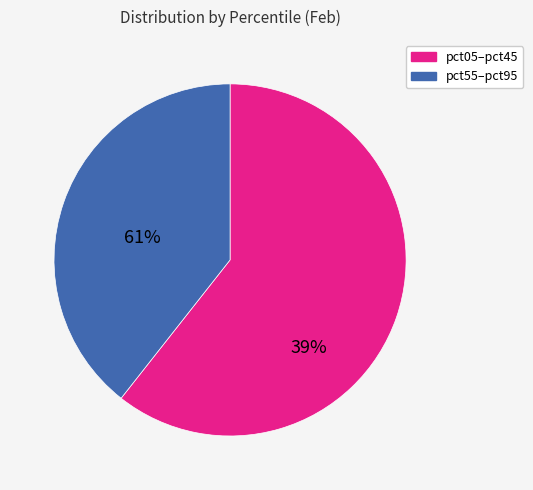

What is the largest slice in the pie chart?

pct05–pct45